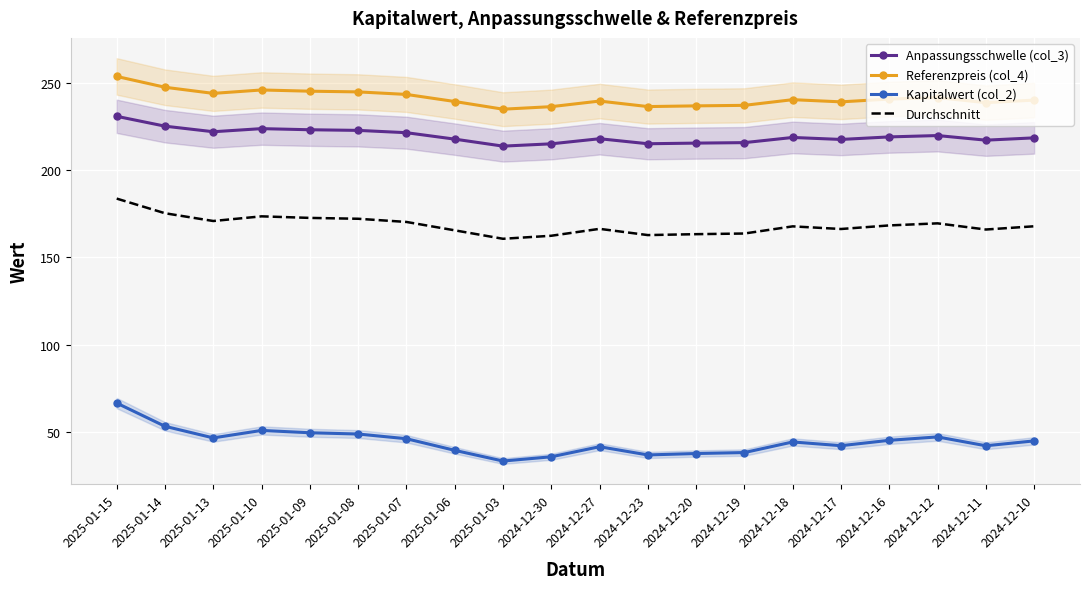

At how many categories does at least one series exceed 131?

20